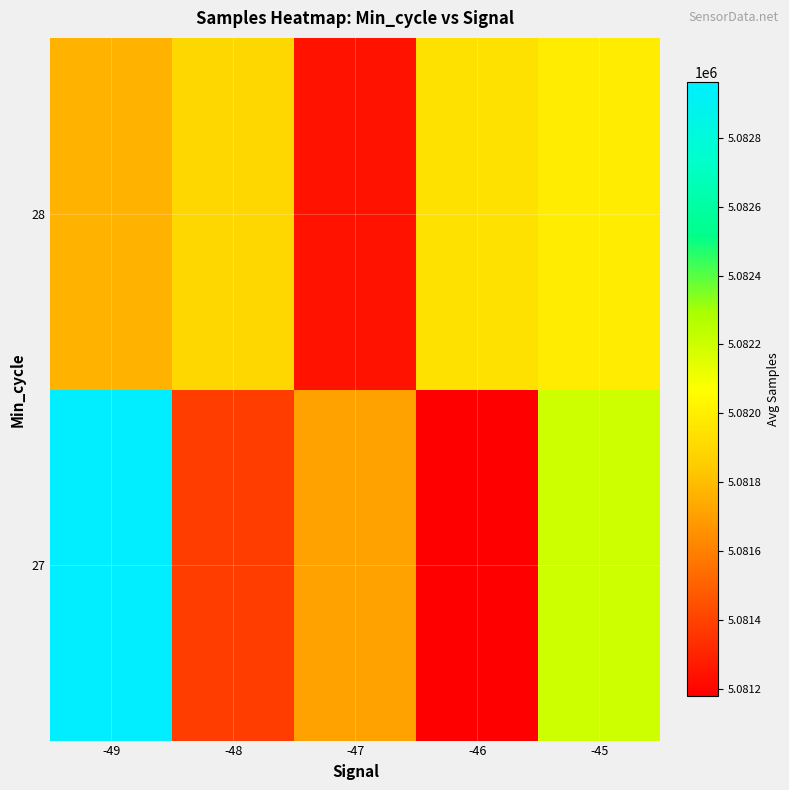

At which category is the sum across all series the highest?

-49